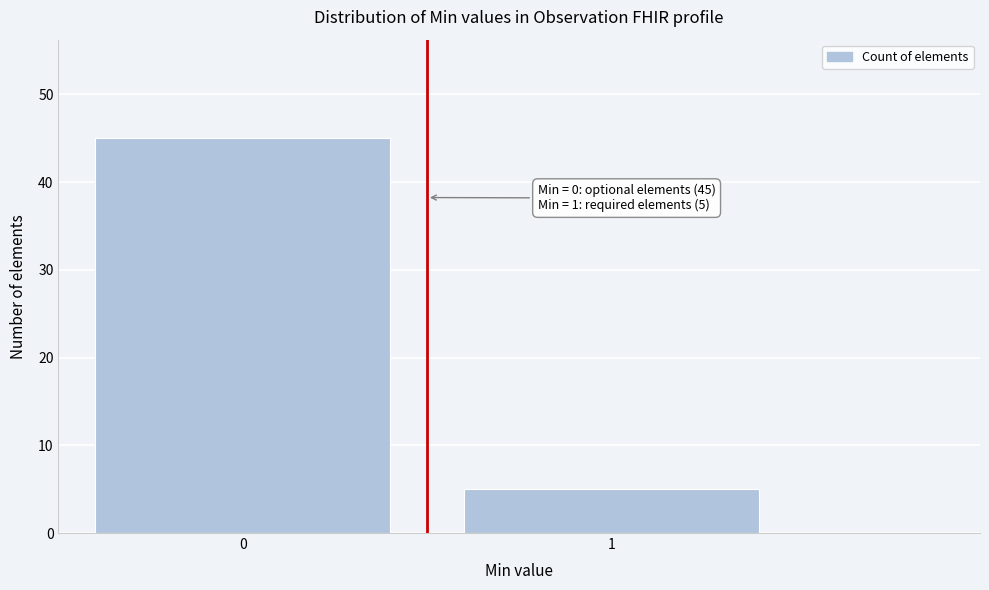

Reading left to right, list all the values displayed in this chart.

0=45	1=5